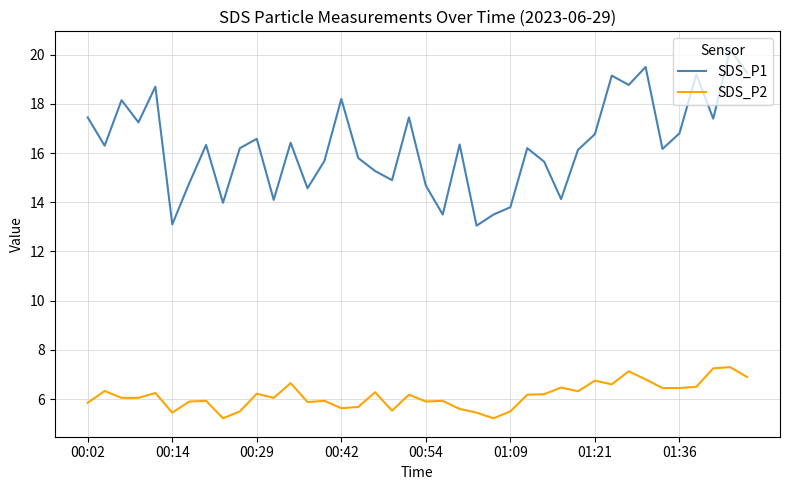

Which series has the largest total across all categories?

SDS_P1